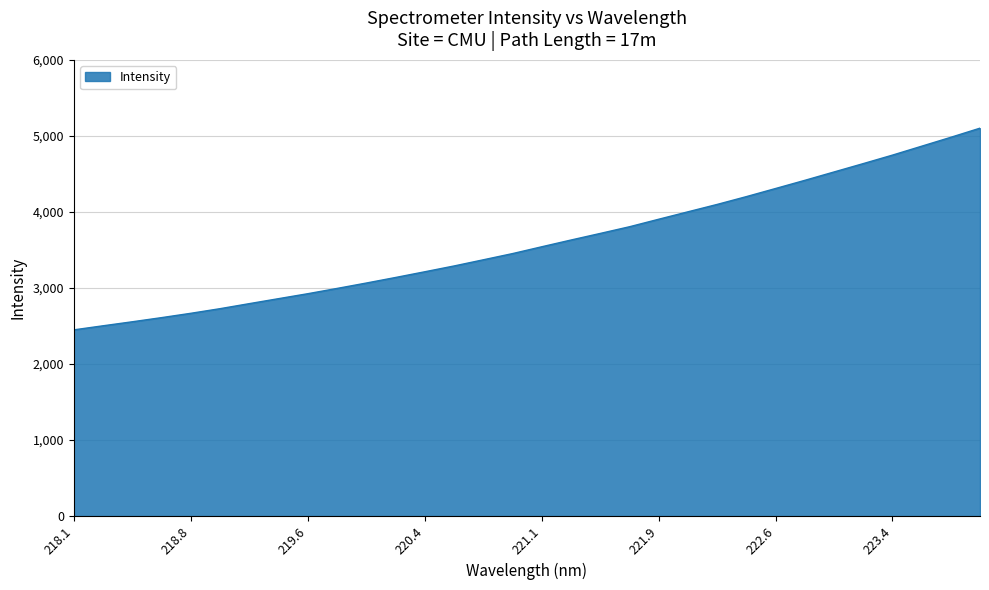

What is the smallest value displayed?

2449.5